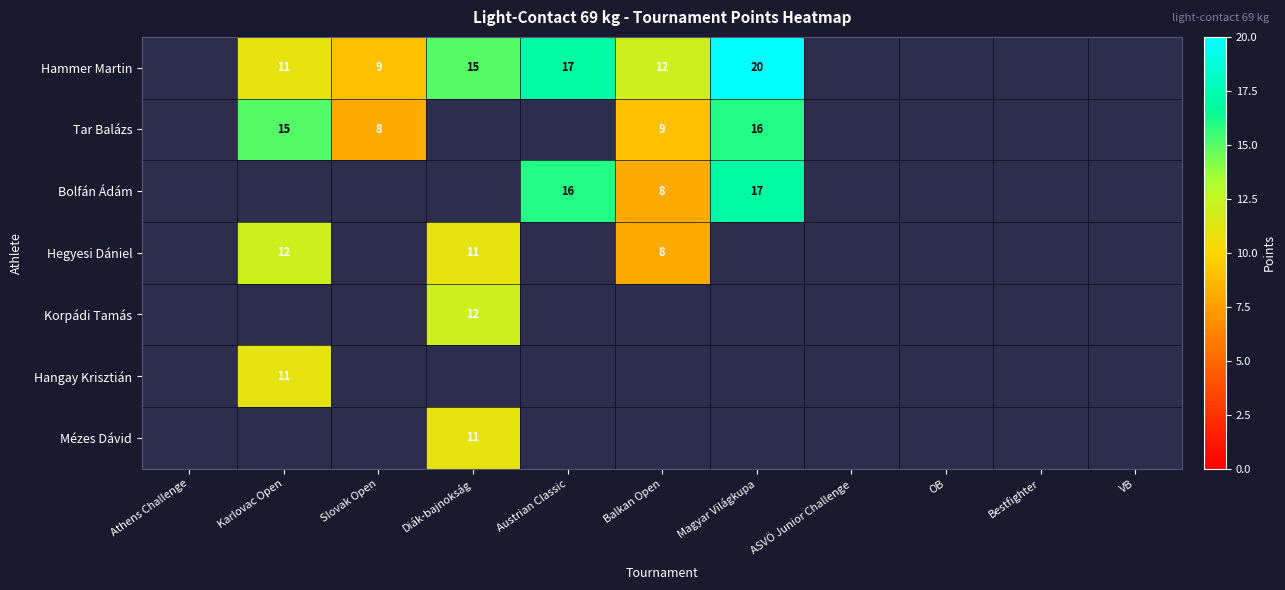

Is it true that Tar Balázs equals 5 at Slovak Open?

False